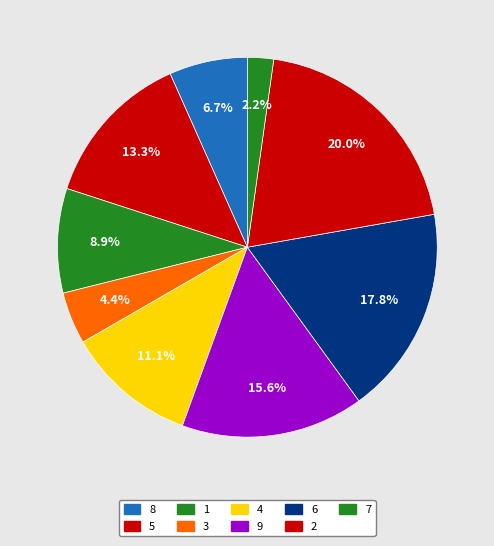

Count the number of slices in the pie.

9